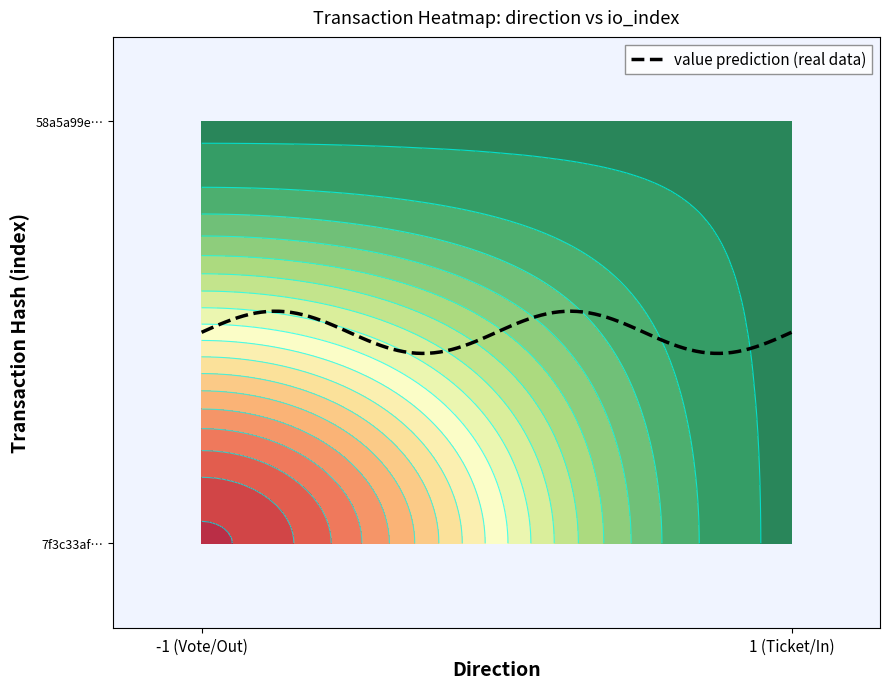

Rank the series by their average value, from highest to lowest.

7f3c33affeda1d174286ac681c4b3859edd3be6, 58a5a99e1f7f576e62d15c934439687f2d5c52c